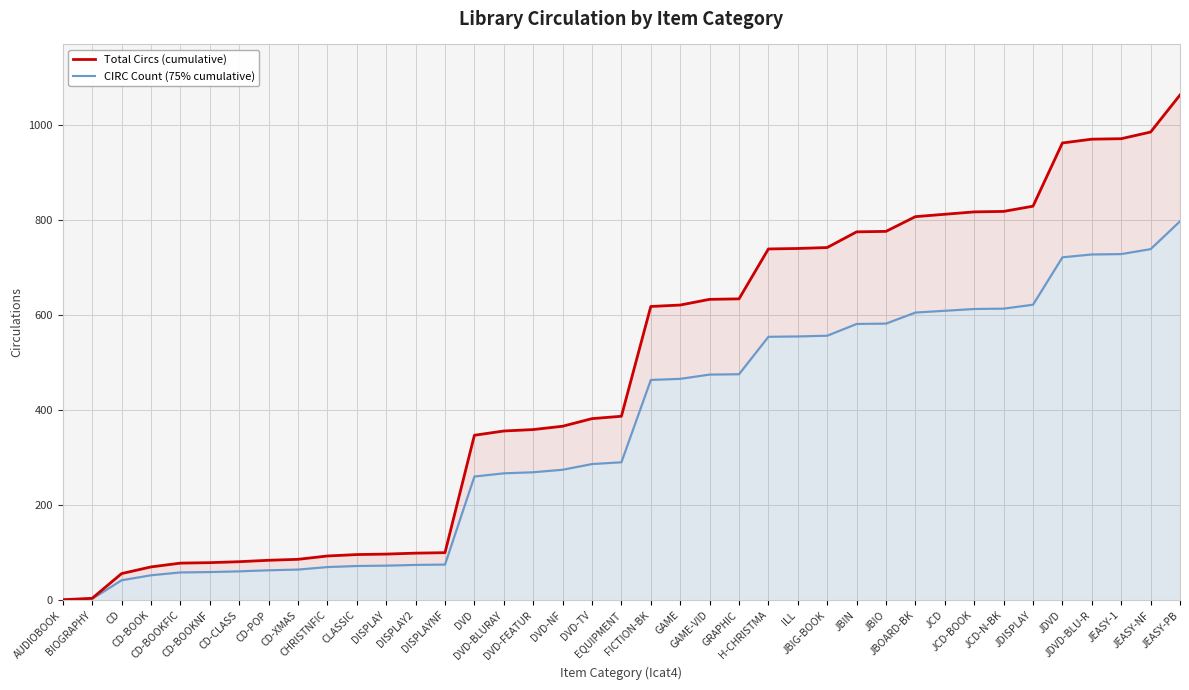

Rank the categories by CIRC Count (75% cumulative) value from lowest to highest.

AUDIOBOOK, BIOGRAPHY, CD, CD-BOOK, CD-BOOKFIC, CD-BOOKNF, CD-CLASS, CD-POP, CD-XMAS, CHRISTNFIC, CLASSIC, DISPLAY, DISPLAY2, DISPLAYNF, DVD, DVD-BLURAY, DVD-FEATUR, DVD-NF, DVD-TV, EQUIPMENT, FICTION-BK, GAME, GAME-VID, GRAPHIC, H-CHRISTMA, ILL, JBIG-BOOK, JBIN, JBIO, JBOARD-BK, JCD, JCD-BOOK, JCD-N-BK, JDISPLAY, JDVD, JDVD-BLU-R, JEASY-1, JEASY-NF, JEASY-PB